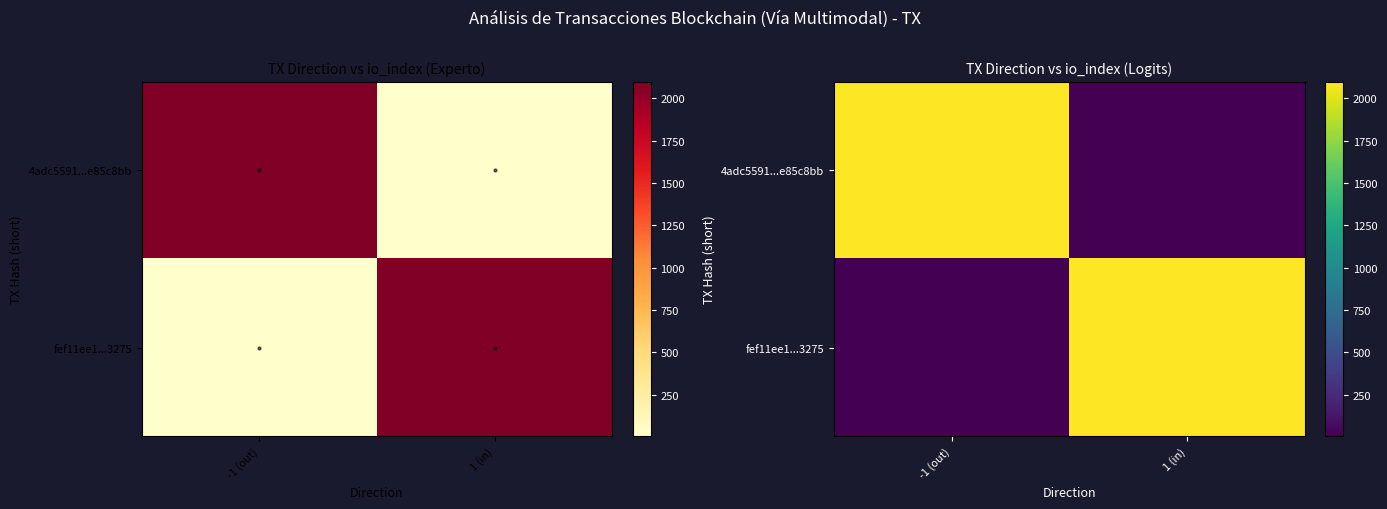

What is the minimum value shown in the chart?

4